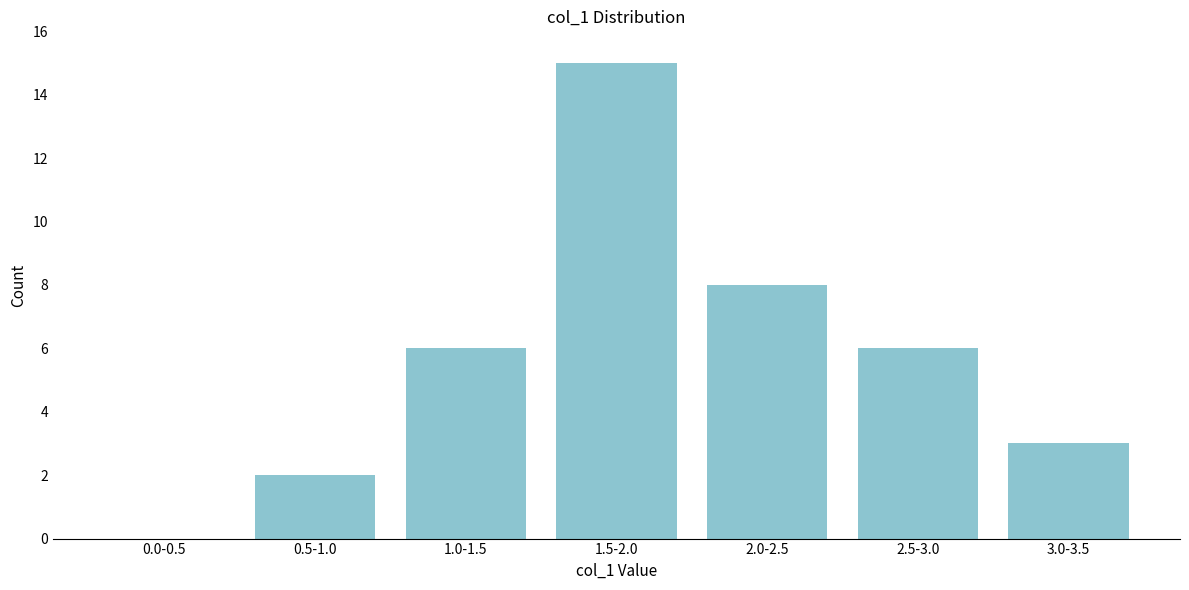

Reading left to right, what are all the values shown in this chart?

0.0-0.5=0	0.5-1.0=2	1.0-1.5=6	1.5-2.0=15	2.0-2.5=8	2.5-3.0=6	3.0-3.5=3